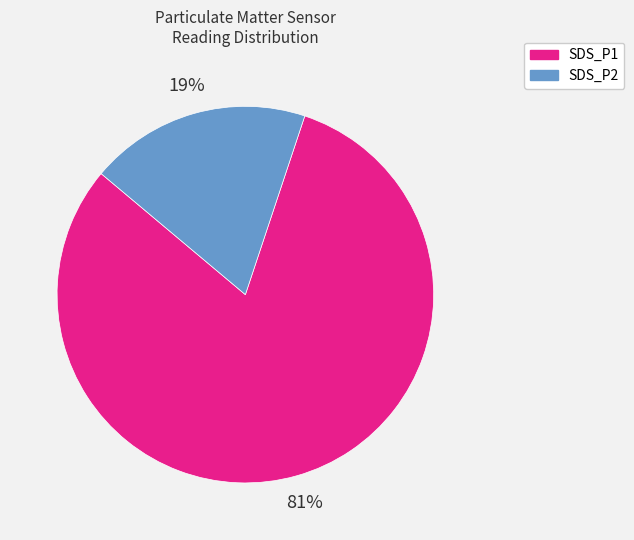

Is there any slice that represents more than half of the pie?

Yes